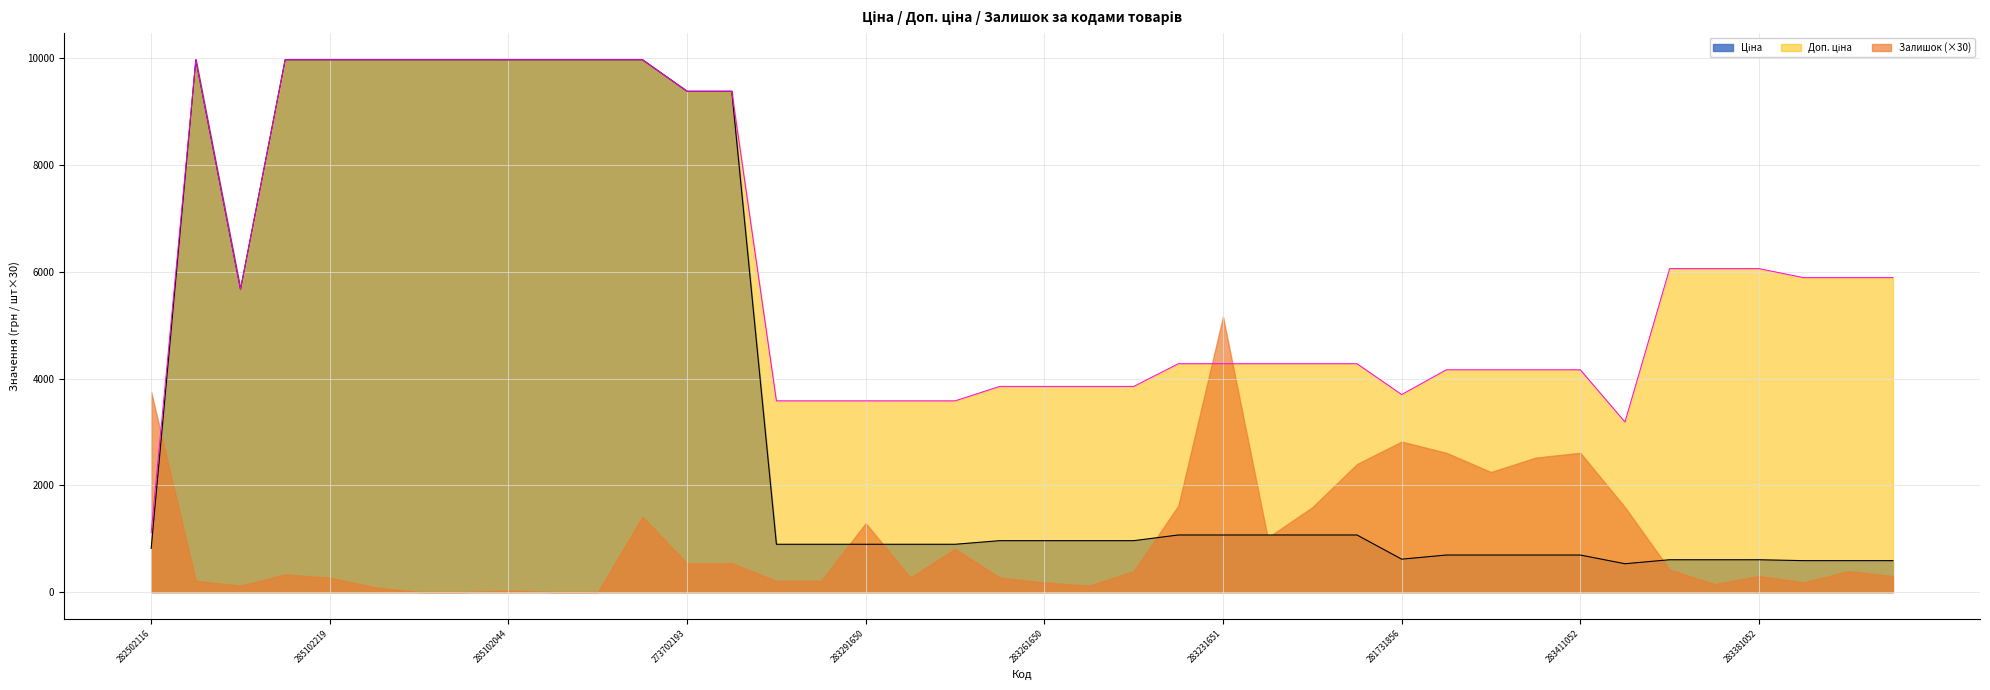

What is the label of the 33rd point from the right?

285102120